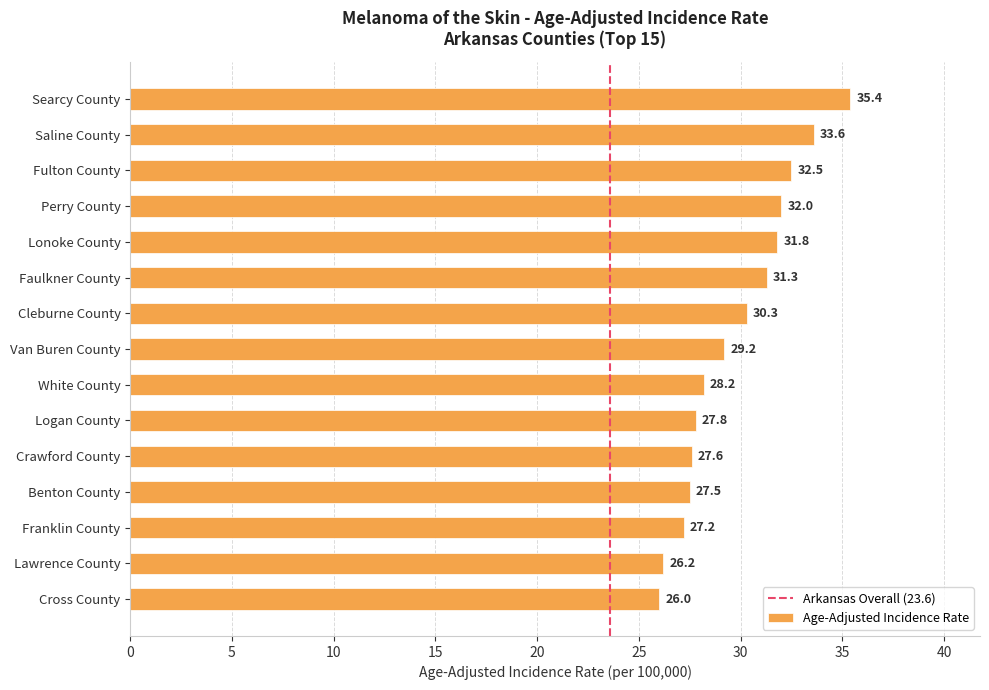

Reading bottom to top, list all the values displayed in this chart.

26.0	26.2	27.2	27.5	27.6	27.8	28.2	29.2	30.3	31.3	31.8	32.0	32.5	33.6	35.4